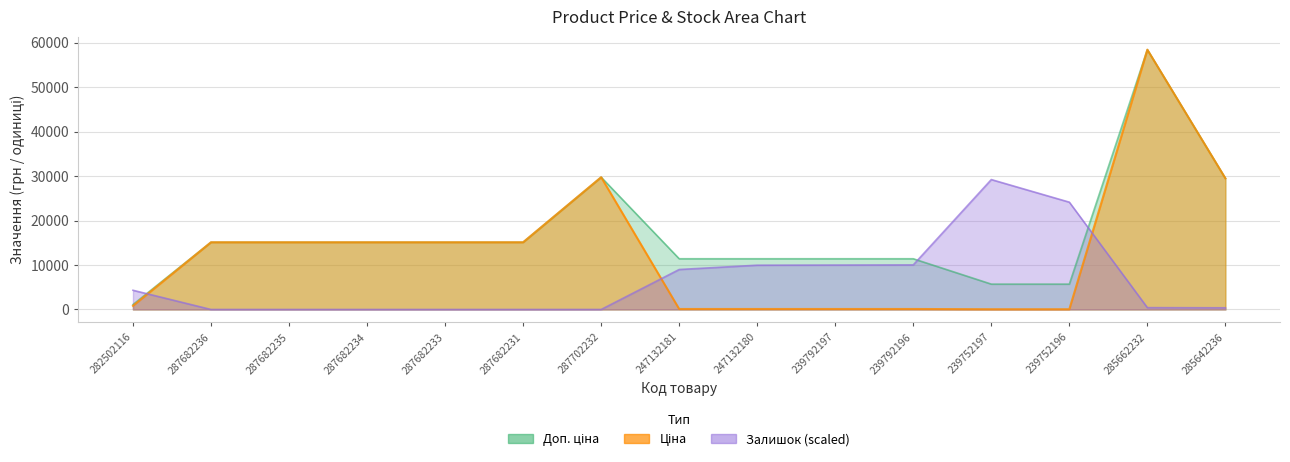

True or false: Залишок and Ціна cross at least once.

True